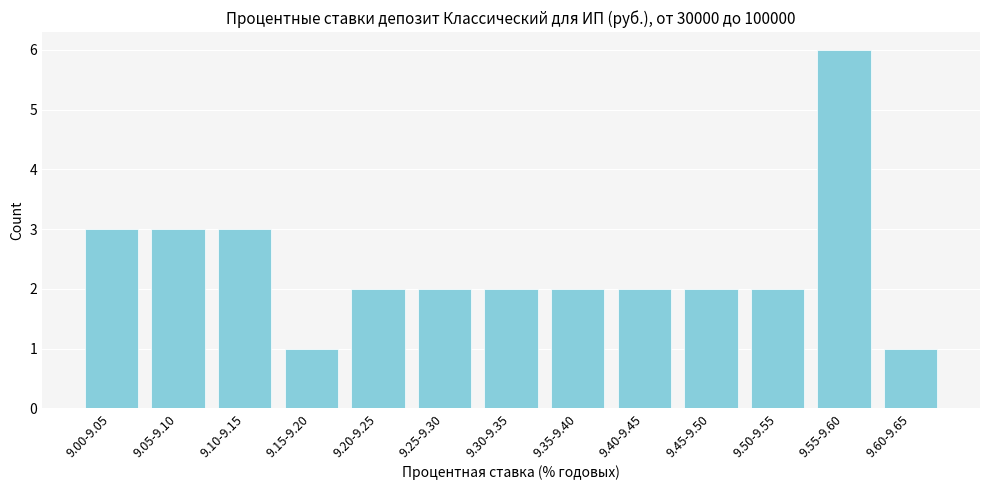

Reading left to right, transcribe all the data shown in this chart.

3	3	3	1	2	2	2	2	2	2	2	6	1